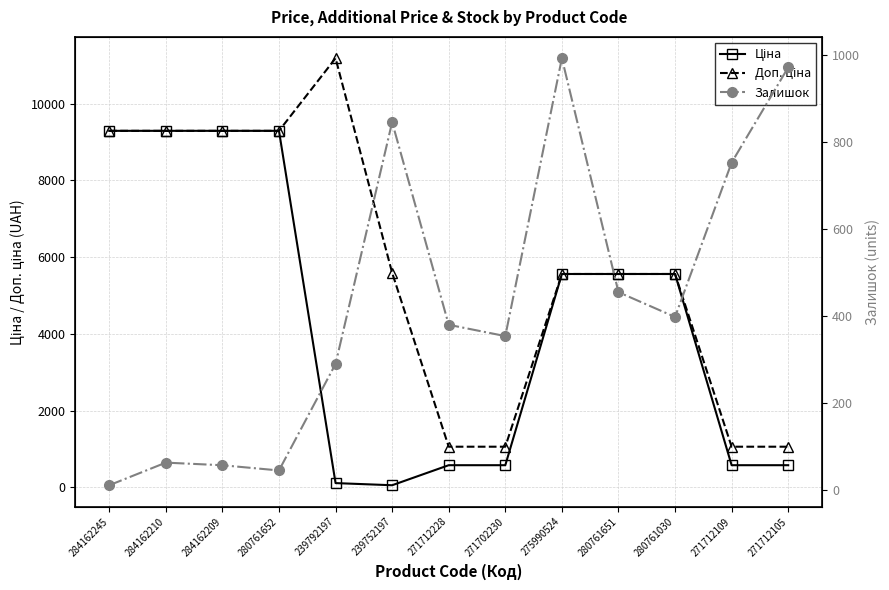

The Доп. ціна series shows 9290.5 at 284162210. True or false?

True